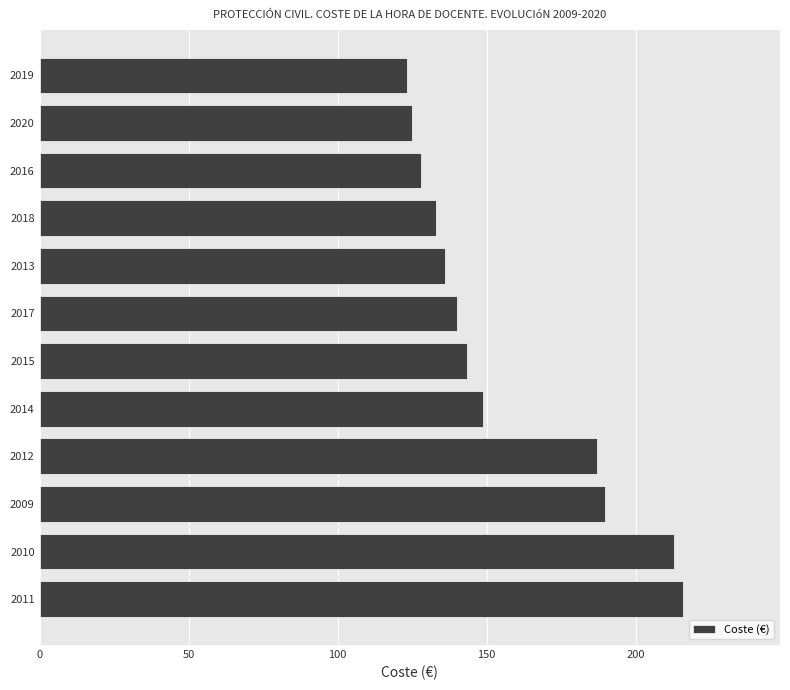

Reading bottom to top, what are all the values shown in this chart?

2011=216.0	2010=213.0	2009=189.7	2012=187.0	2014=148.9	2015=143.5	2017=139.9	2013=136.0	2018=132.9	2016=127.8	2020=125.1	2019=123.2